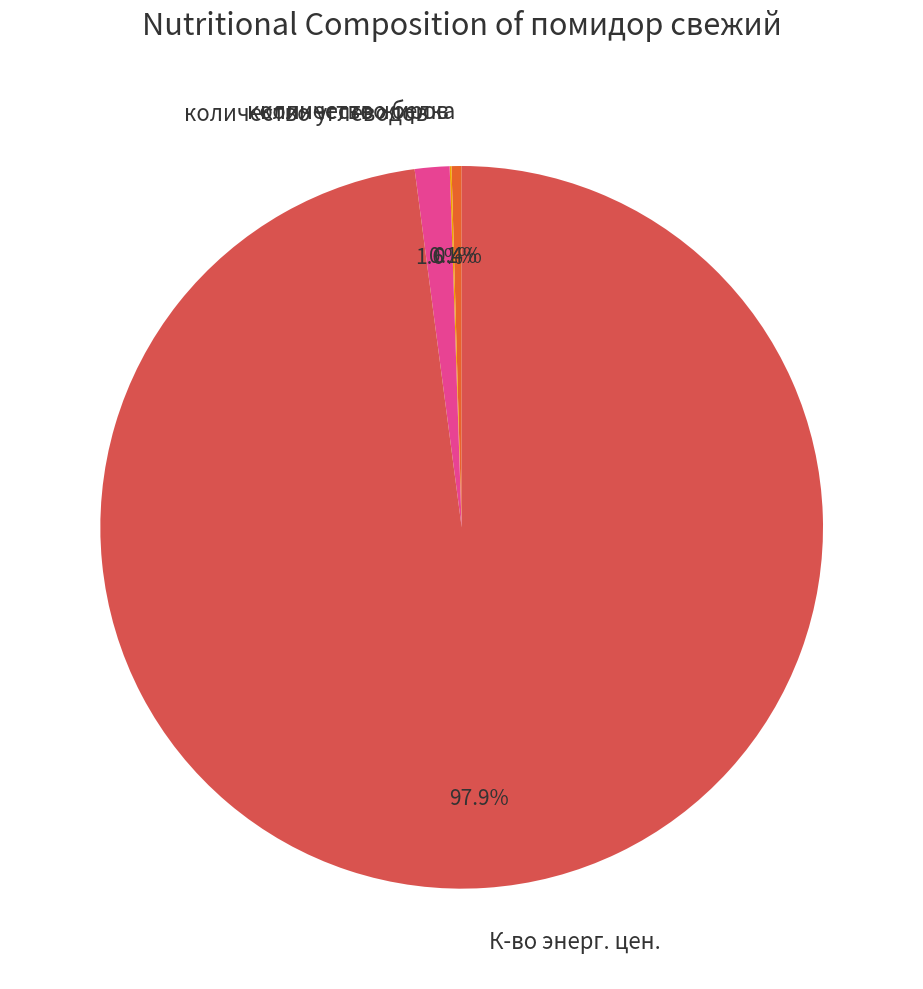

To the nearest percent, what is the difference between the largest and smallest slice percentages?

98%